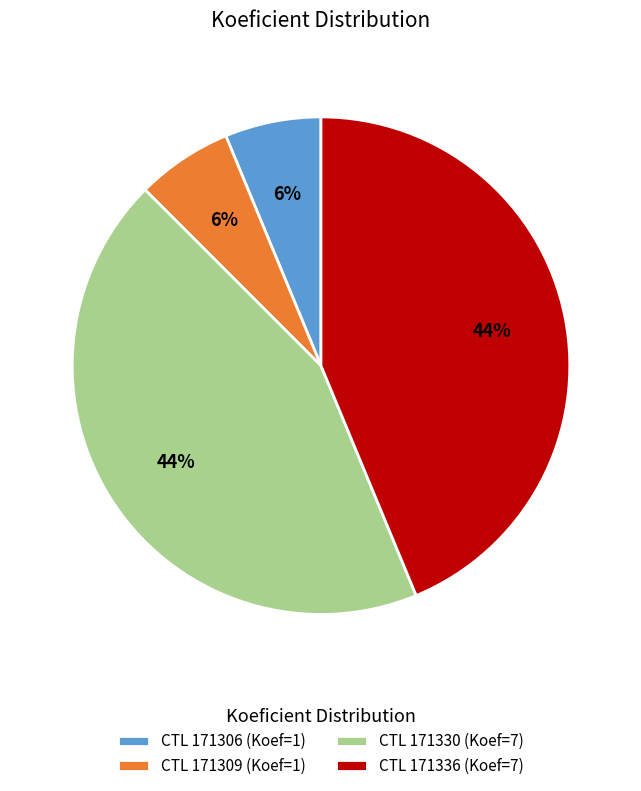

Is there a majority slice in this chart?

No